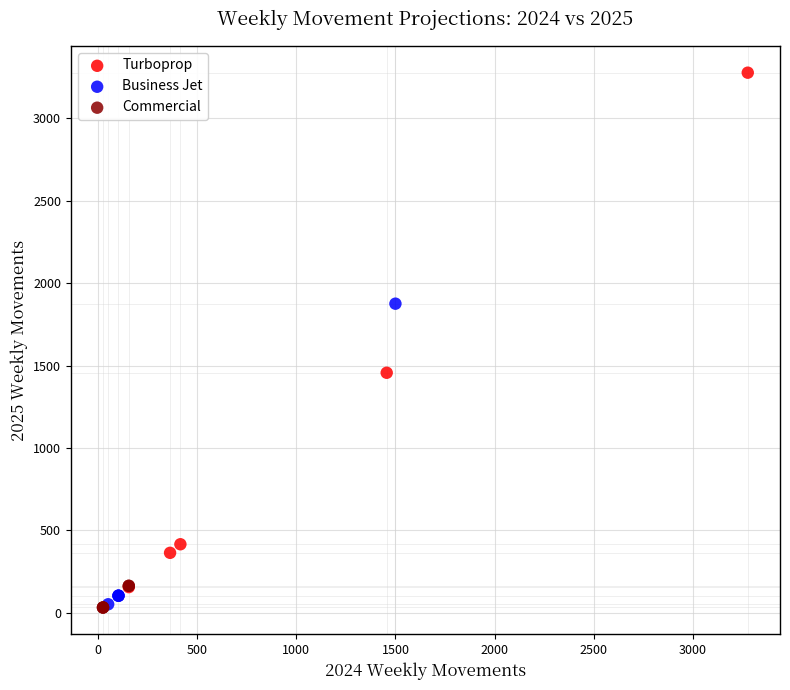

Which series reaches the maximum Y coordinate?

Turboprop